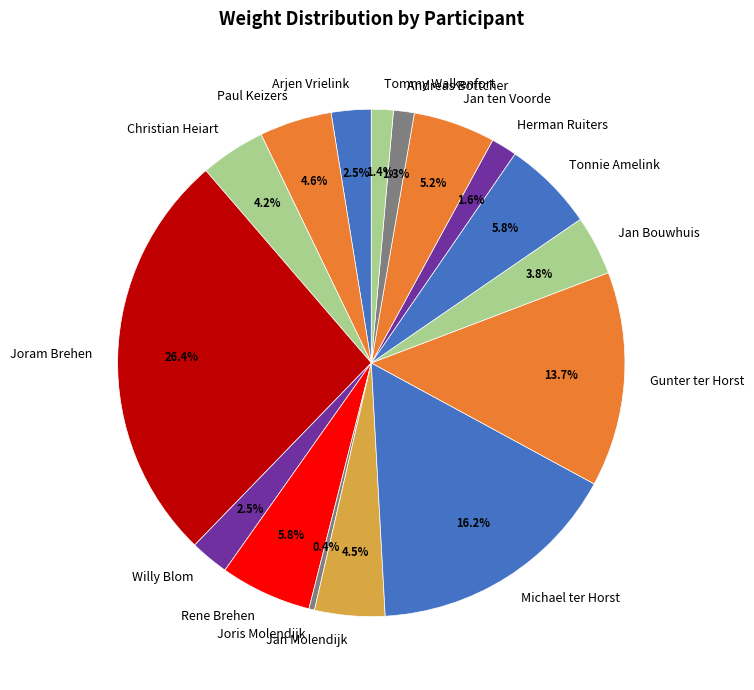

To the nearest percent, what is the combined percentage of Andreas Bottcher and Willy Blom?

4%